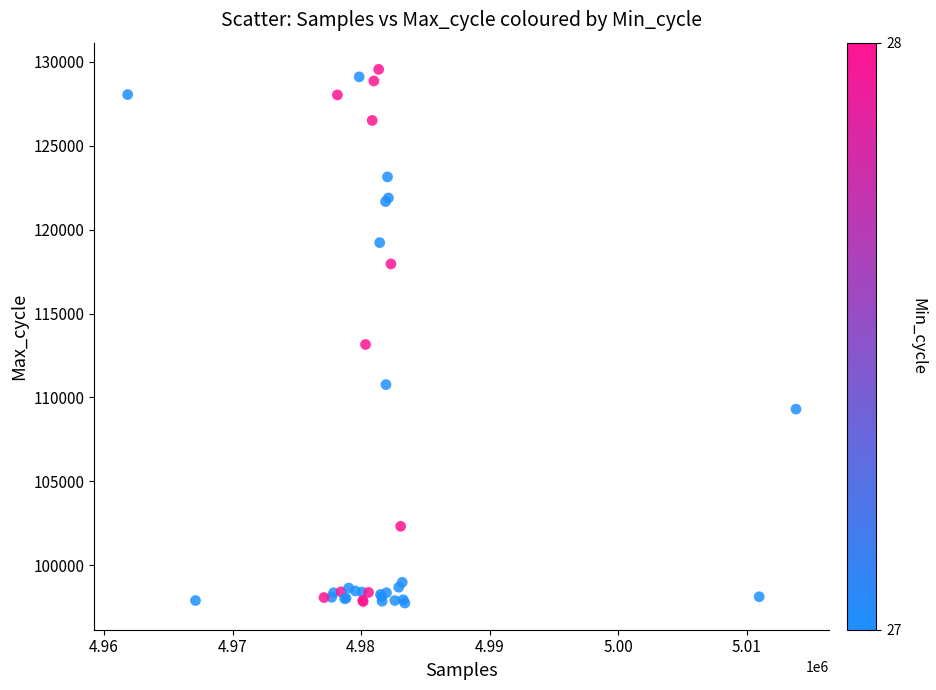

What Y value in the scatter plot is closest to 113650?

113156